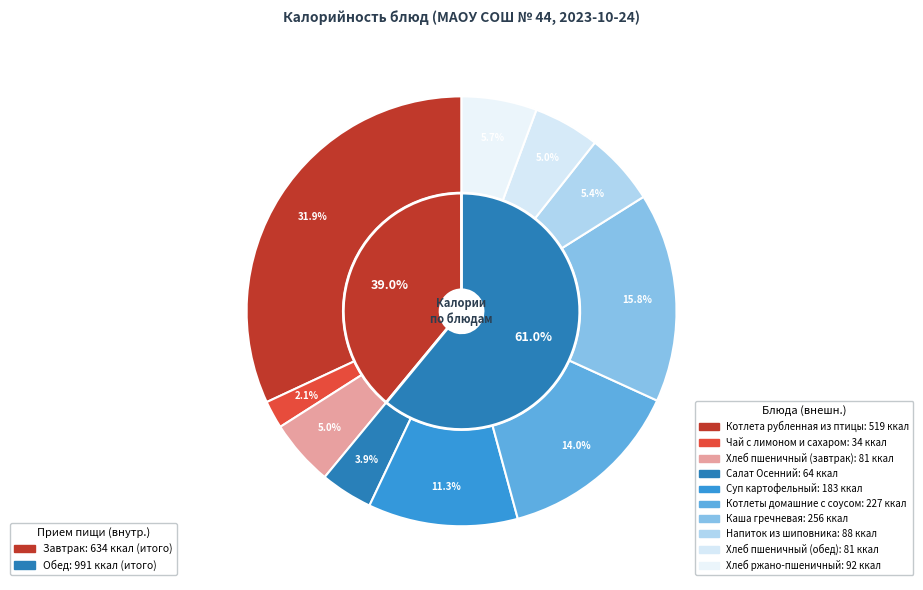

Which category has the smallest portion of the pie?

Чай с лимоном и сахаром